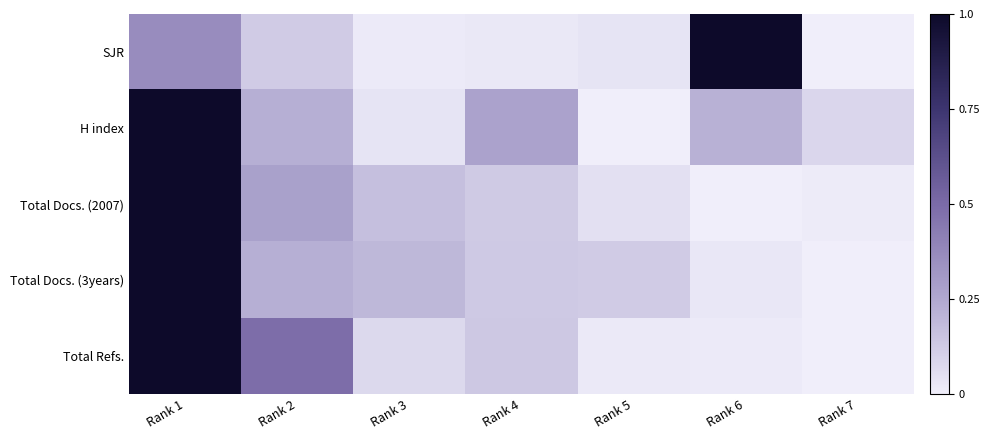

Reading left to right, transcribe all the data shown in this chart.

SJR: Rank 1=0.4	Rank 2=0.1	Rank 3=0.0	Rank 4=0.0	Rank 5=0.0	Rank 6=1.0	Rank 7=0.0
H index: Rank 1=1.0	Rank 2=0.2	Rank 3=0.0	Rank 4=0.3	Rank 5=0.0	Rank 6=0.2	Rank 7=0.1
Total Docs. (2007): Rank 1=1.0	Rank 2=0.3	Rank 3=0.2	Rank 4=0.1	Rank 5=0.0	Rank 6=0.0	Rank 7=0.0
Total Docs. (3years): Rank 1=1.0	Rank 2=0.2	Rank 3=0.2	Rank 4=0.1	Rank 5=0.1	Rank 6=0.0	Rank 7=0.0
Total Refs.: Rank 1=1.0	Rank 2=0.5	Rank 3=0.1	Rank 4=0.1	Rank 5=0.0	Rank 6=0.0	Rank 7=0.0